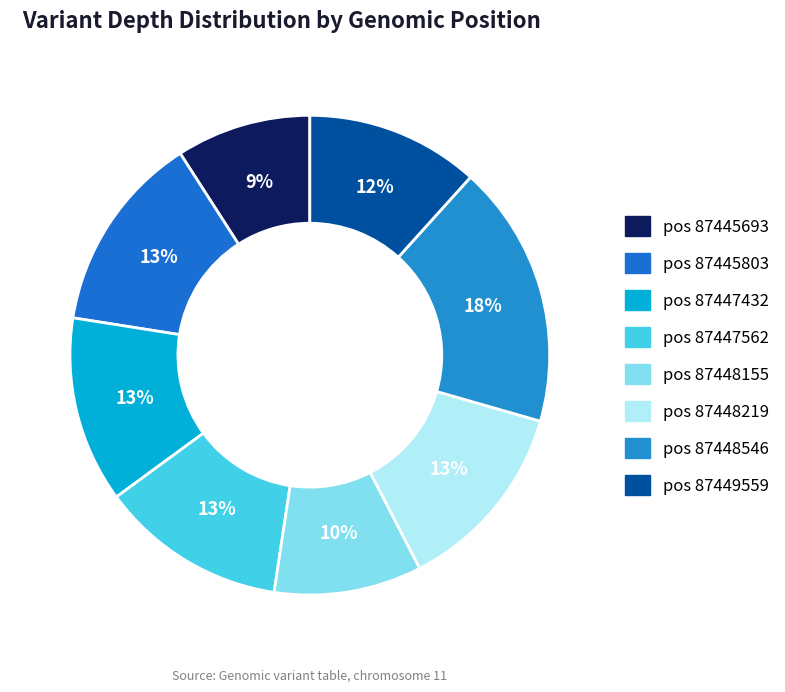

How many segments does this pie chart have?

8